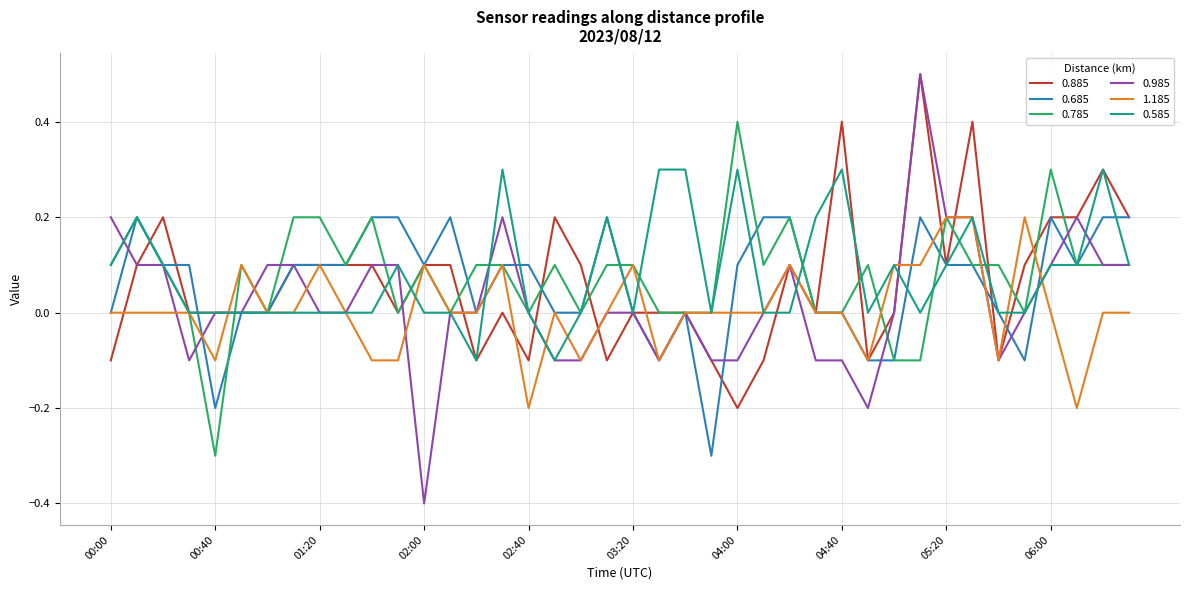

Which series has the widest spread of values?

0.985